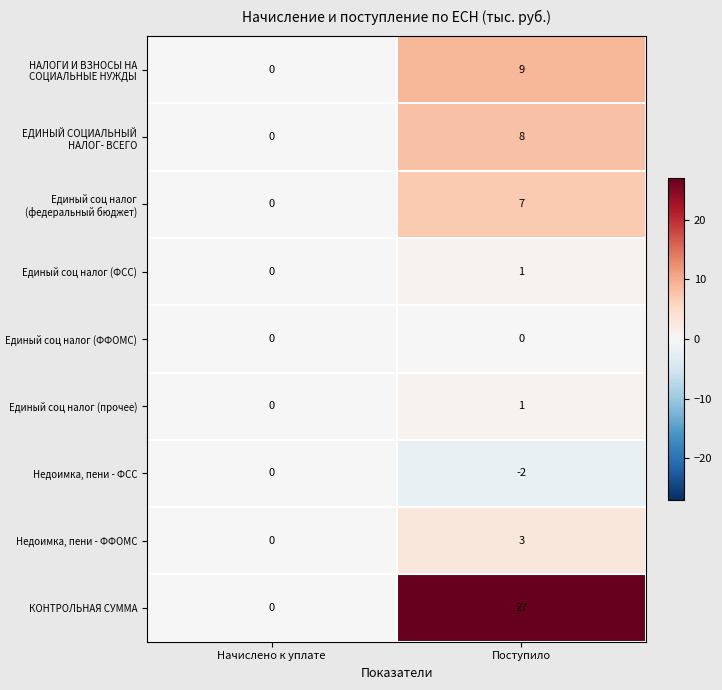

What is the maximum value shown in the chart?

27